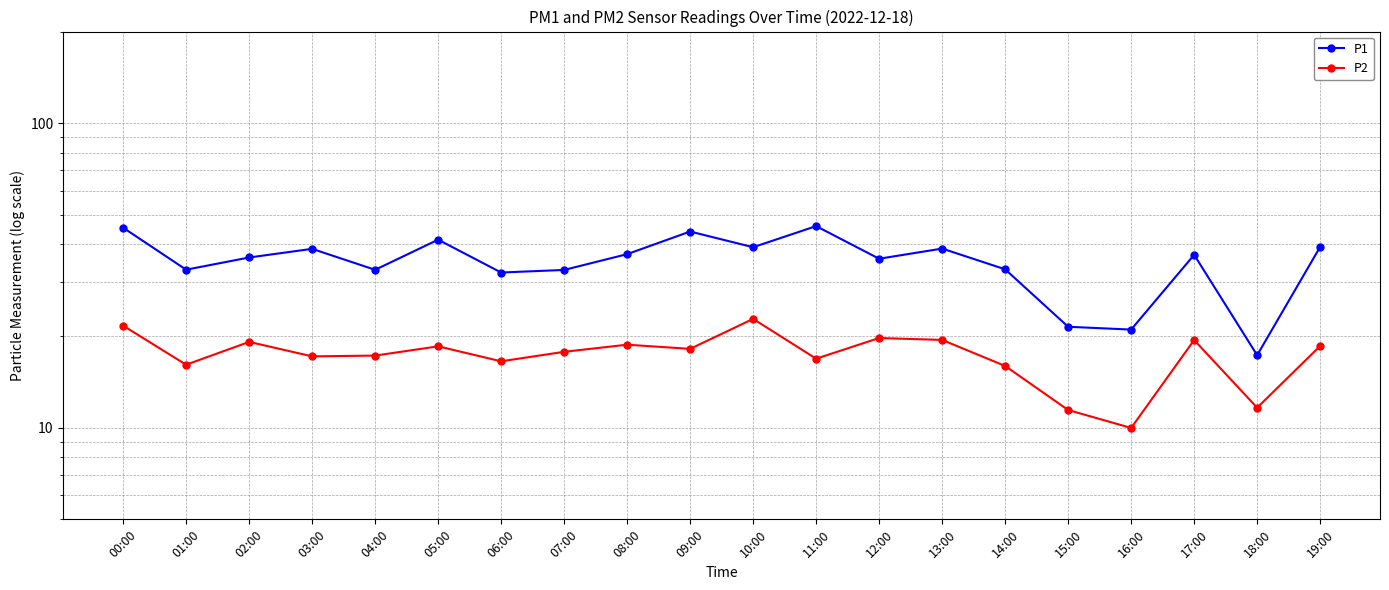

What is the total value across all series at 12:00?

55.6